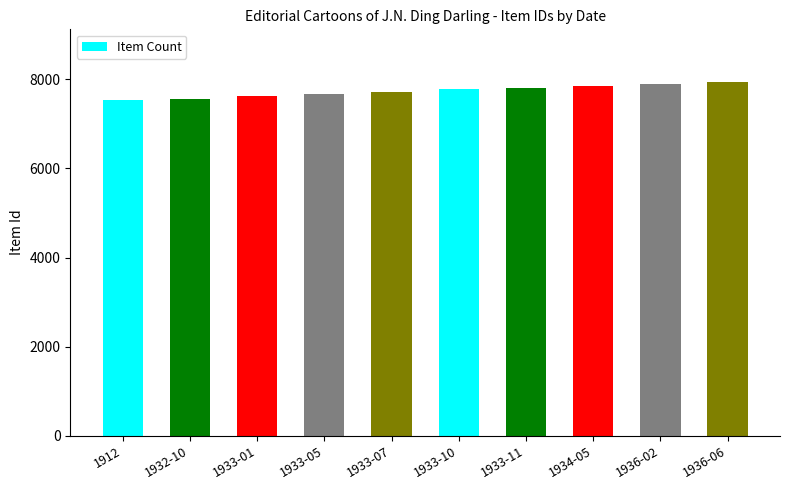

What is the smallest value displayed?

7538